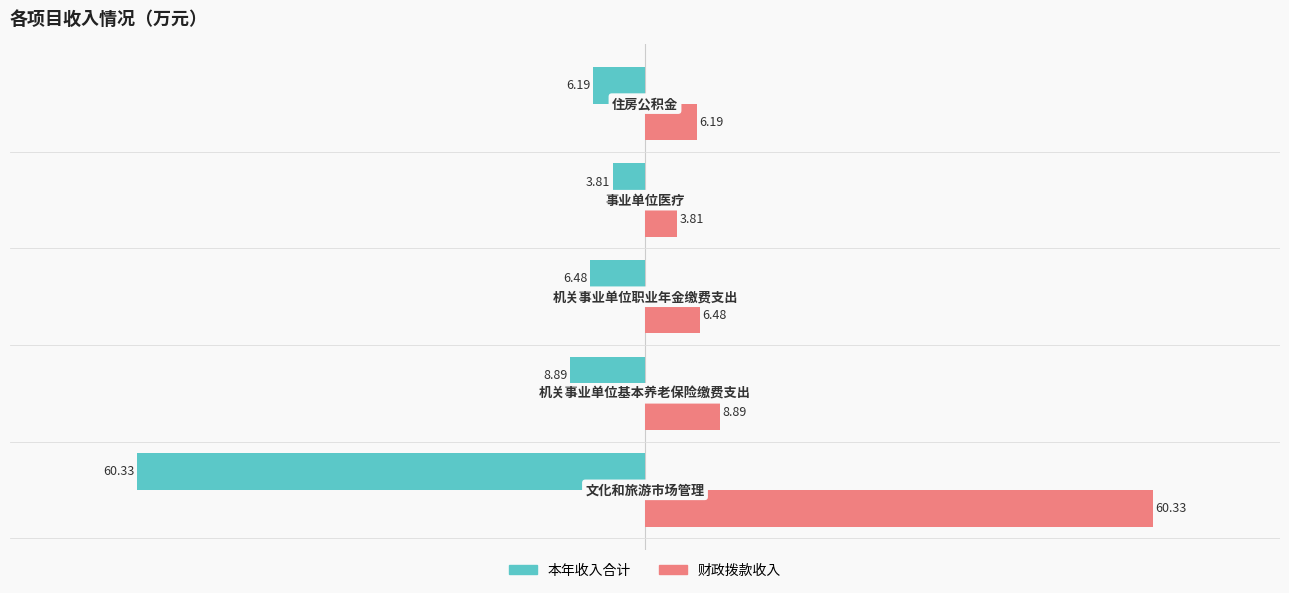

Which series has the largest total across all categories?

财政拨款收入